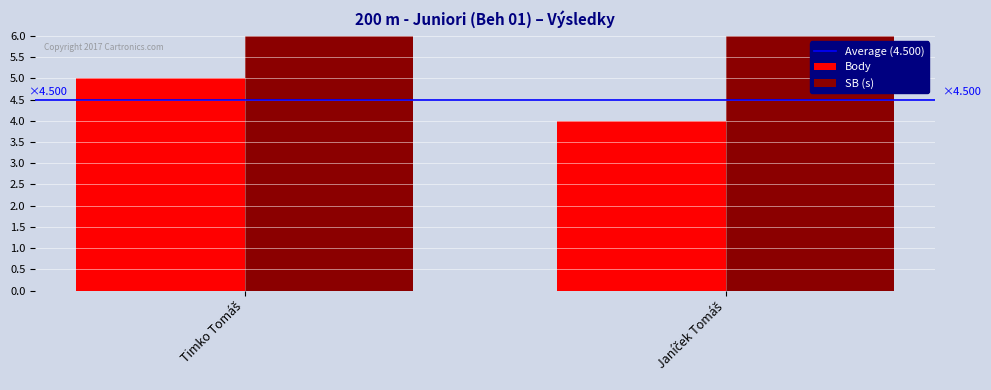

Does the chart contain stacked bars?

No